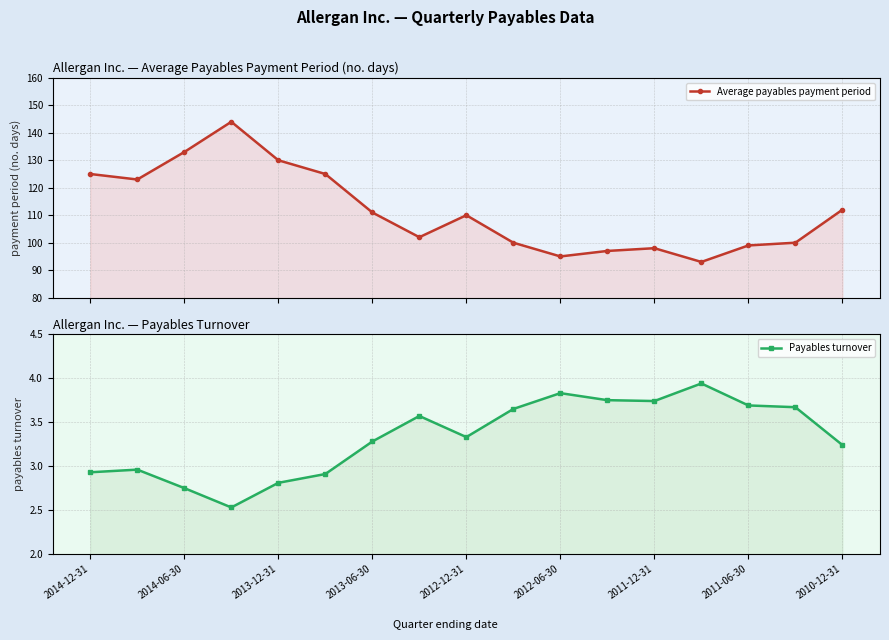

Which series has the largest total across all categories?

Average payables payment period